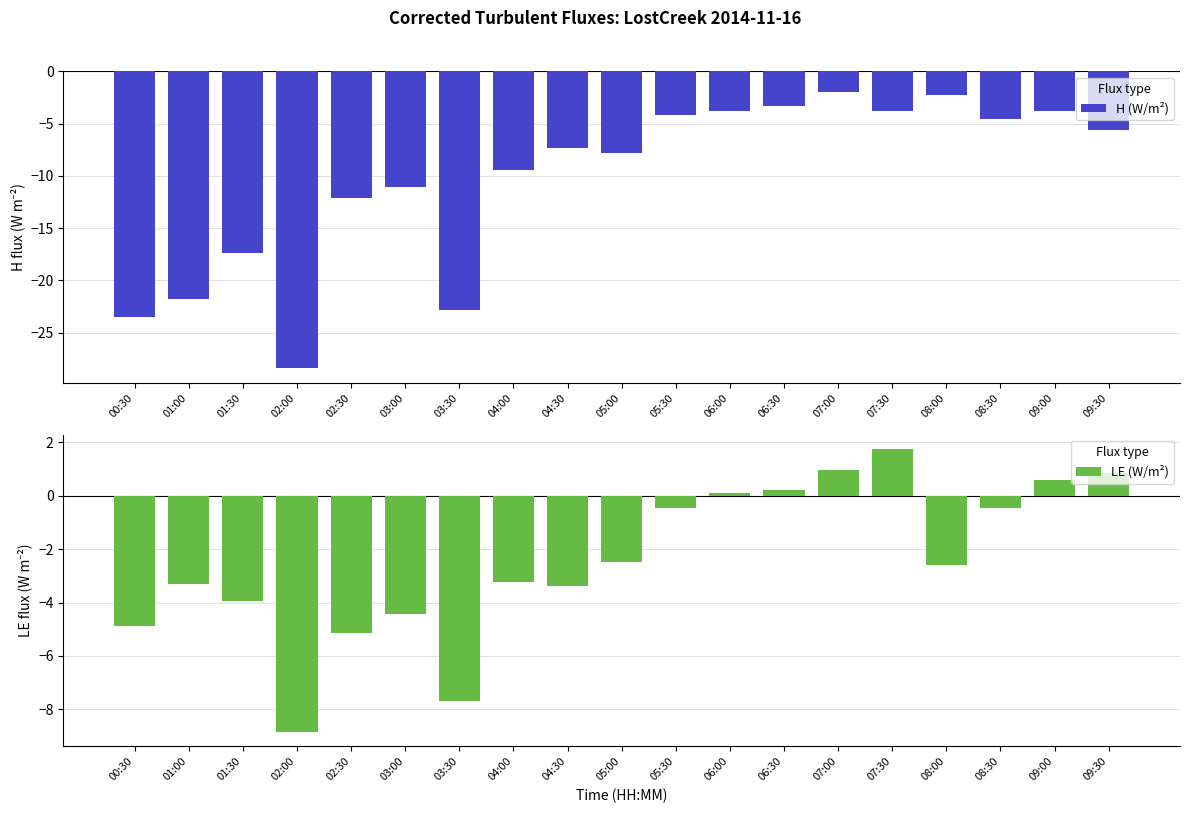

At which category is the sum across all series the highest?

07:00